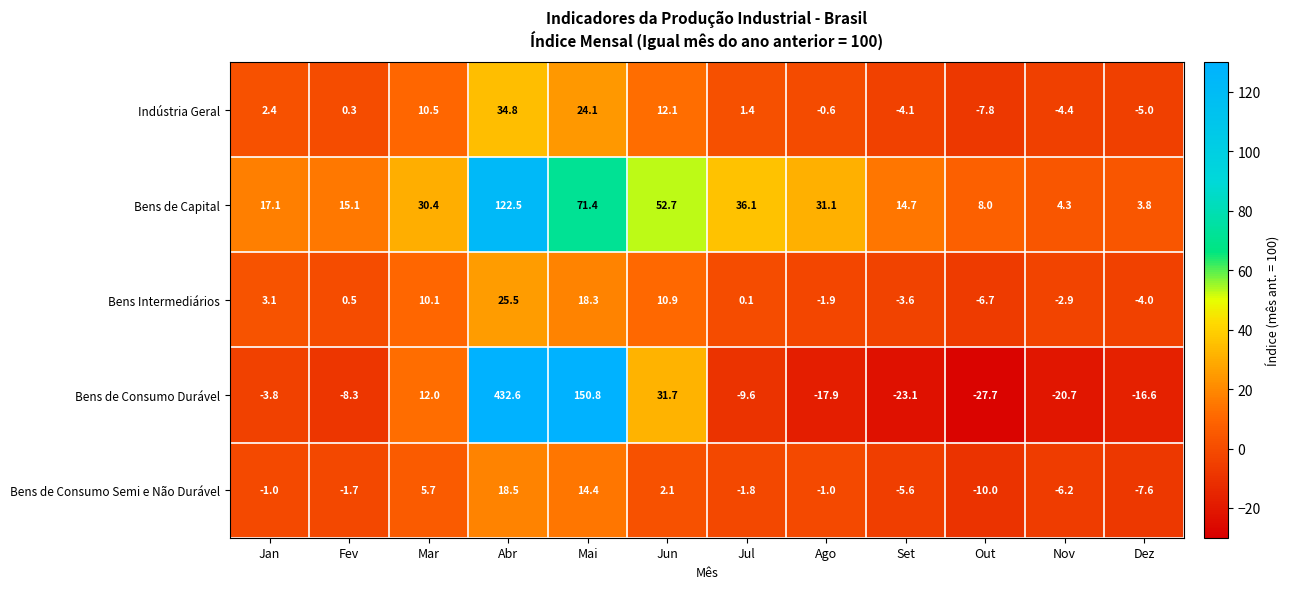

At which category does the chart reach its minimum across all series?

Out